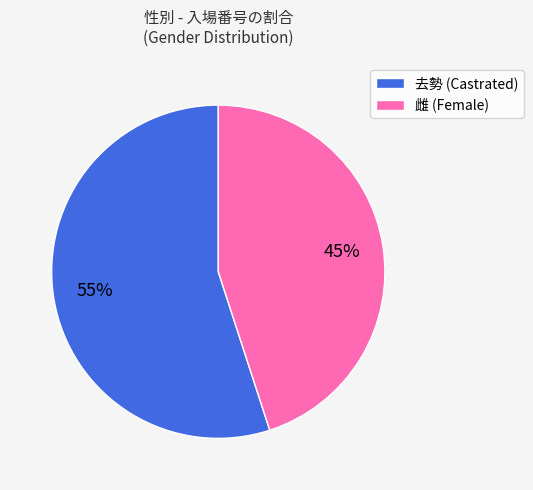

To the nearest percent, what is the difference between the largest and smallest slice percentages?

10%